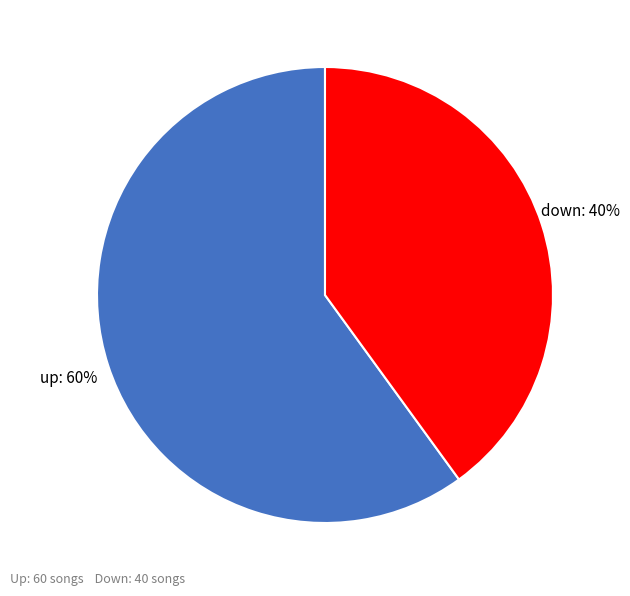

Is it true that down is 26% of the pie?

False